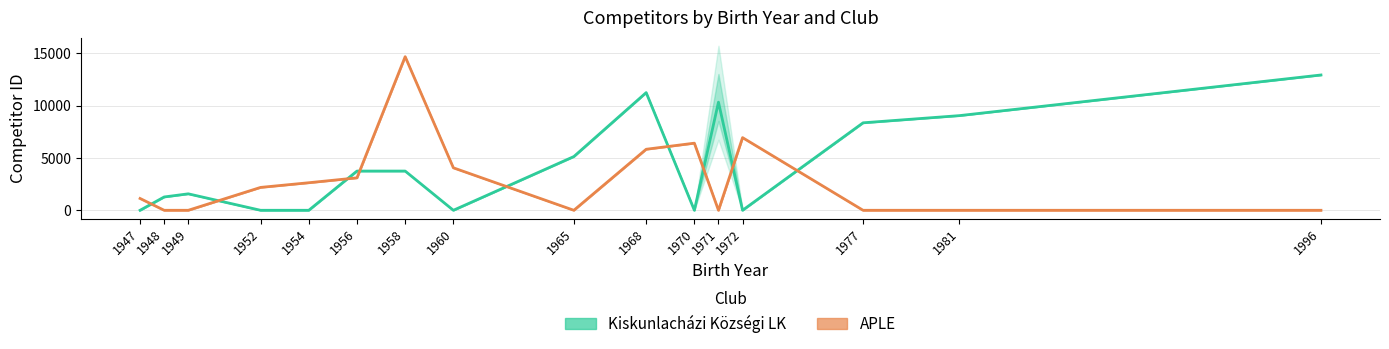

Reading left to right, what are all the values shown in this chart?

Kiskunlacházi Községi LK: 0.0	1272.0	1572.0	0.0	0.0	3746.0	3746.0	0.0	5132.8	11239.0	0.0	10326.2	0.0	8354.0	9041.0	12922.0
APLE: 1128.0	0.0	0.0	2184.7	2631.0	3099.0	14671.0	4056.0	0.0	5828.0	6410.0	0.0	6939.0	0.0	0.0	0.0